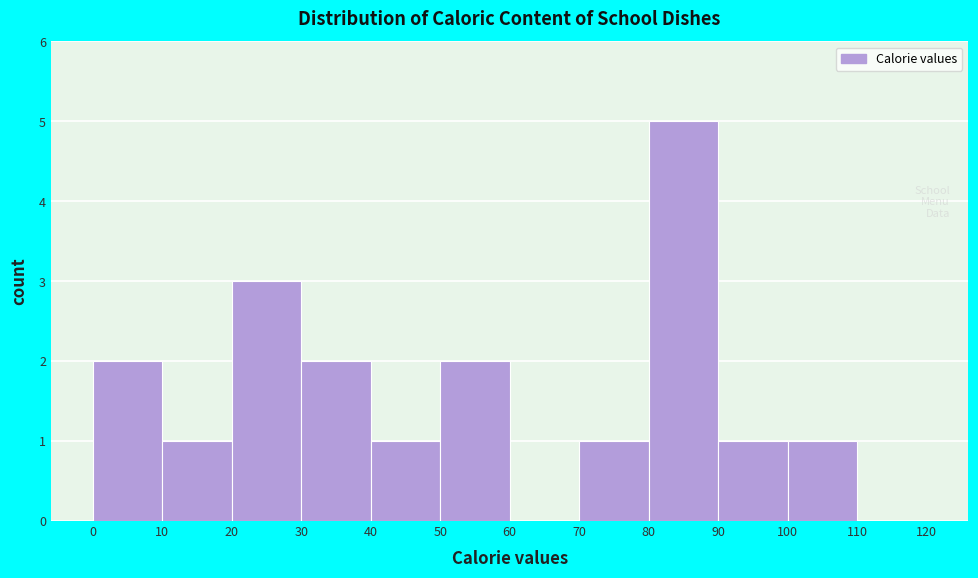

Reading left to right, list every bar in this chart as the range it spans on the x-axis followed by its height. The values are not printed on the chart, so give them approximately, as read against the axis.

0 to 10: 2
10 to 20: 1
20 to 30: 3
30 to 40: 2
40 to 50: 1
50 to 60: 2
60 to 70: 0
70 to 80: 1
80 to 90: 5
90 to 100: 1
100 to 110: 1
110 to 120: 0